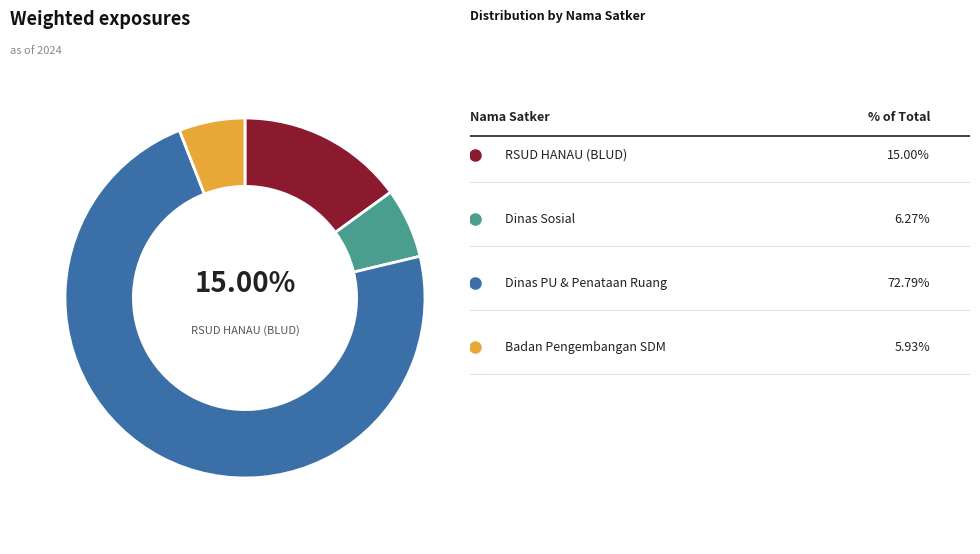

Is there a majority slice in this chart?

Yes